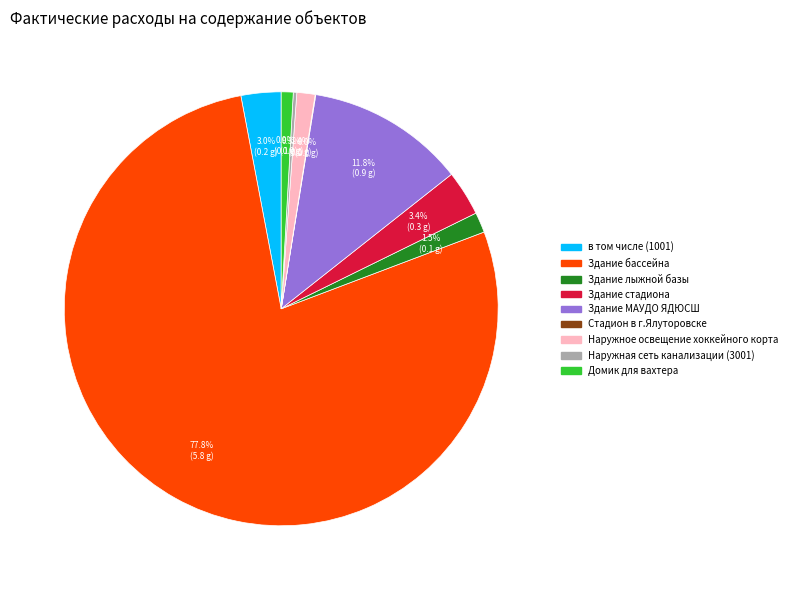

True or false: Здание лыжной базы accounts for 9% of the total.

False